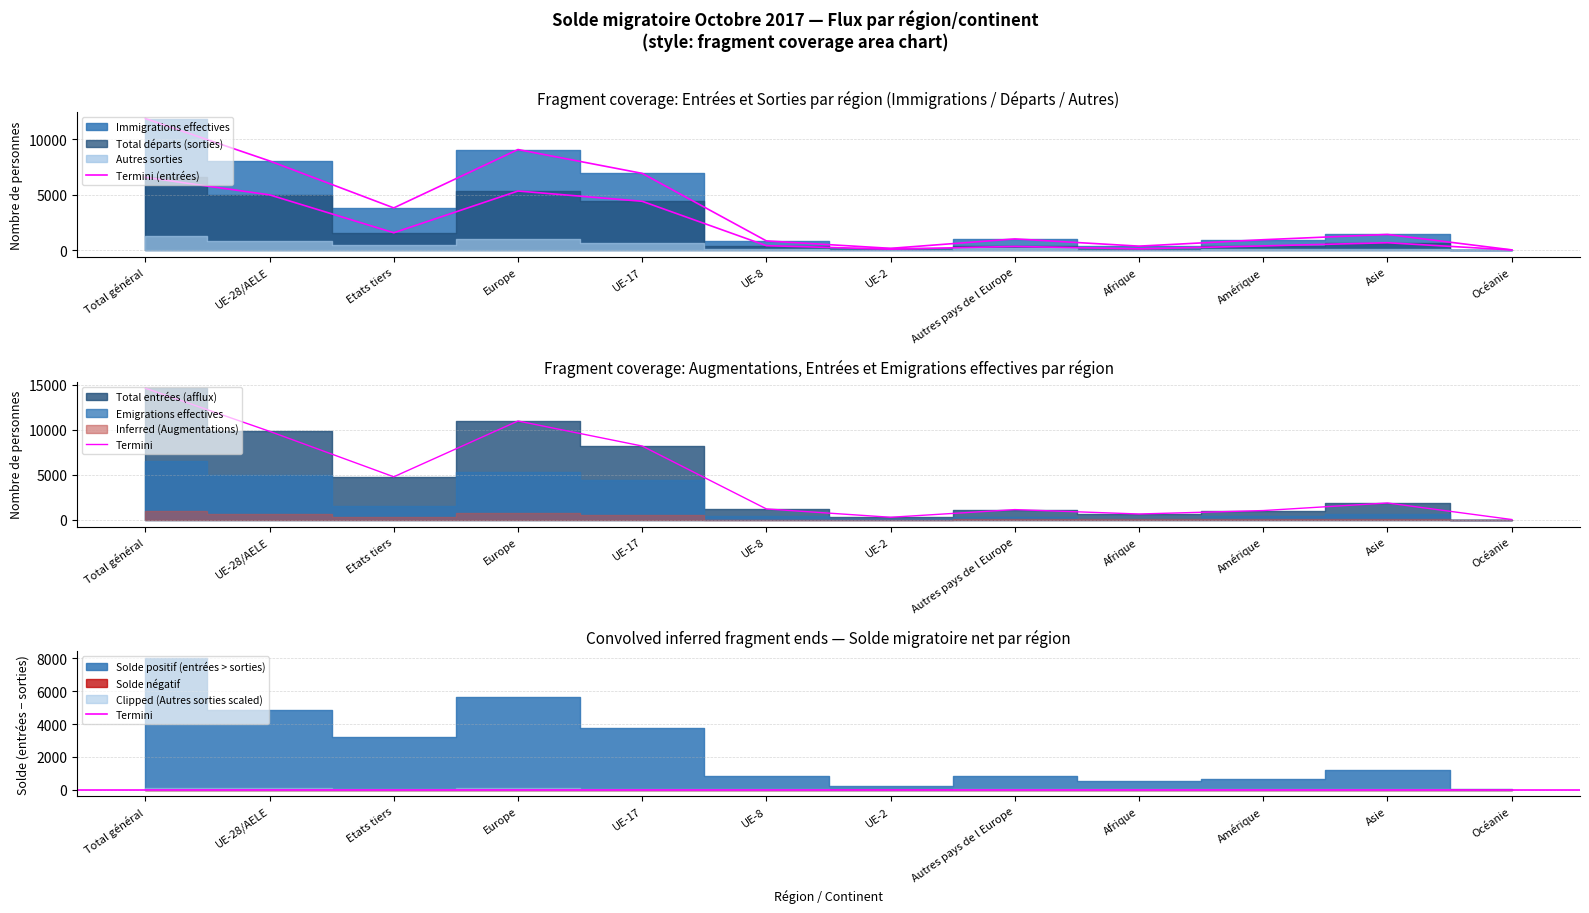

How many interior local valleys does the Total départs (sorties) series have?

3